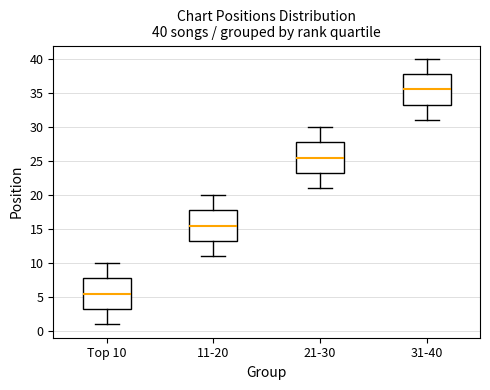

Which box has the lowest median line?

Top 10